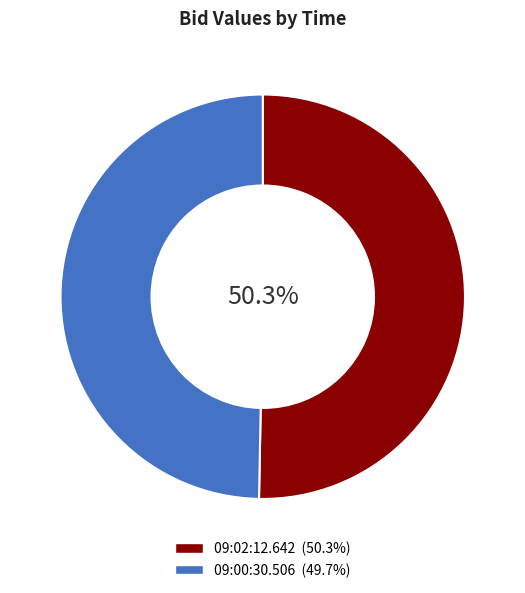

To the nearest percent, what is the average slice percentage?

50%